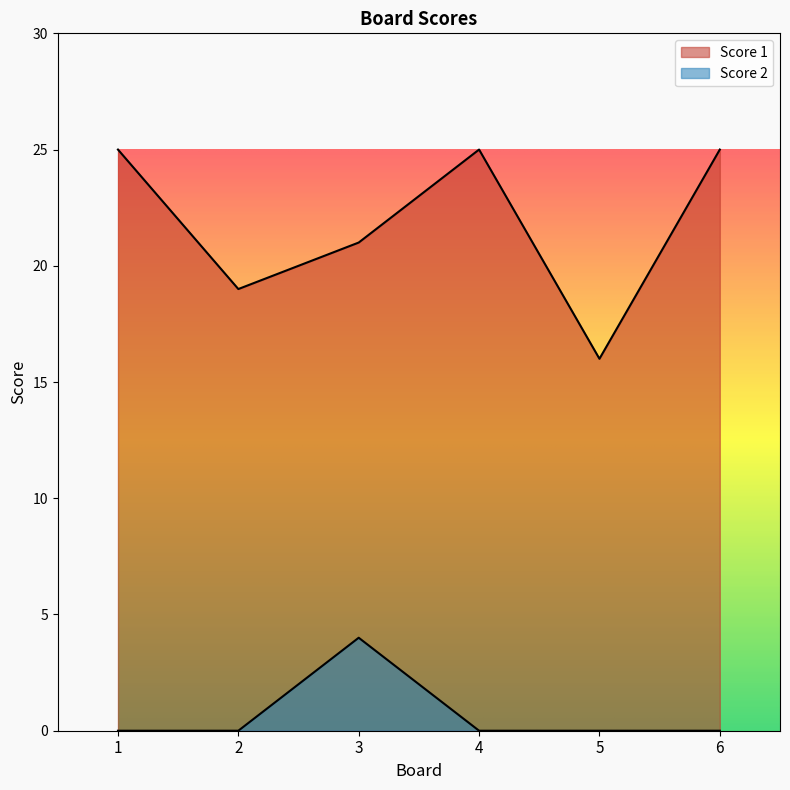

True or false: Score 2 and Score 1 cross at least once.

False